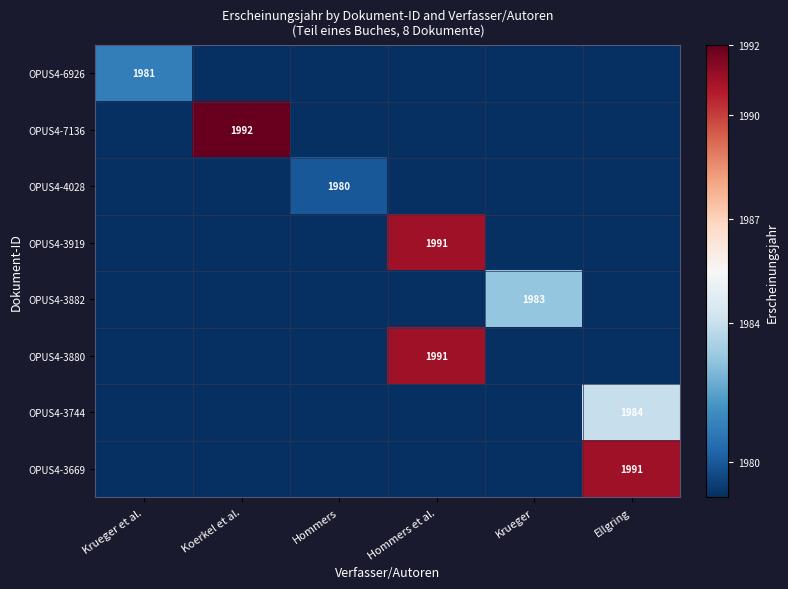

The OPUS4-3880 series shows 1991 at Hommers et al.. True or false?

True